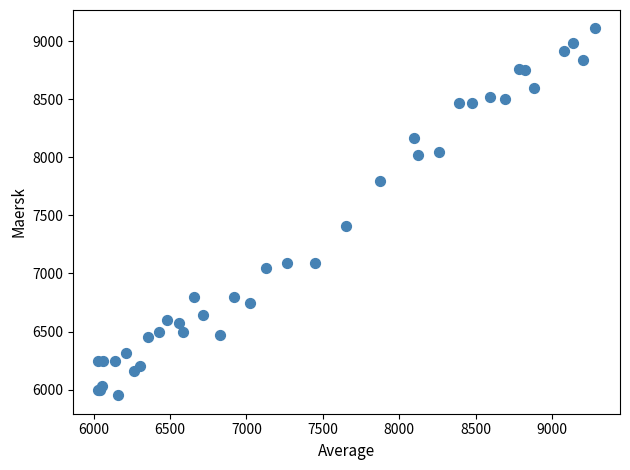

What Y value in the scatter plot is closest to 7531?

7409